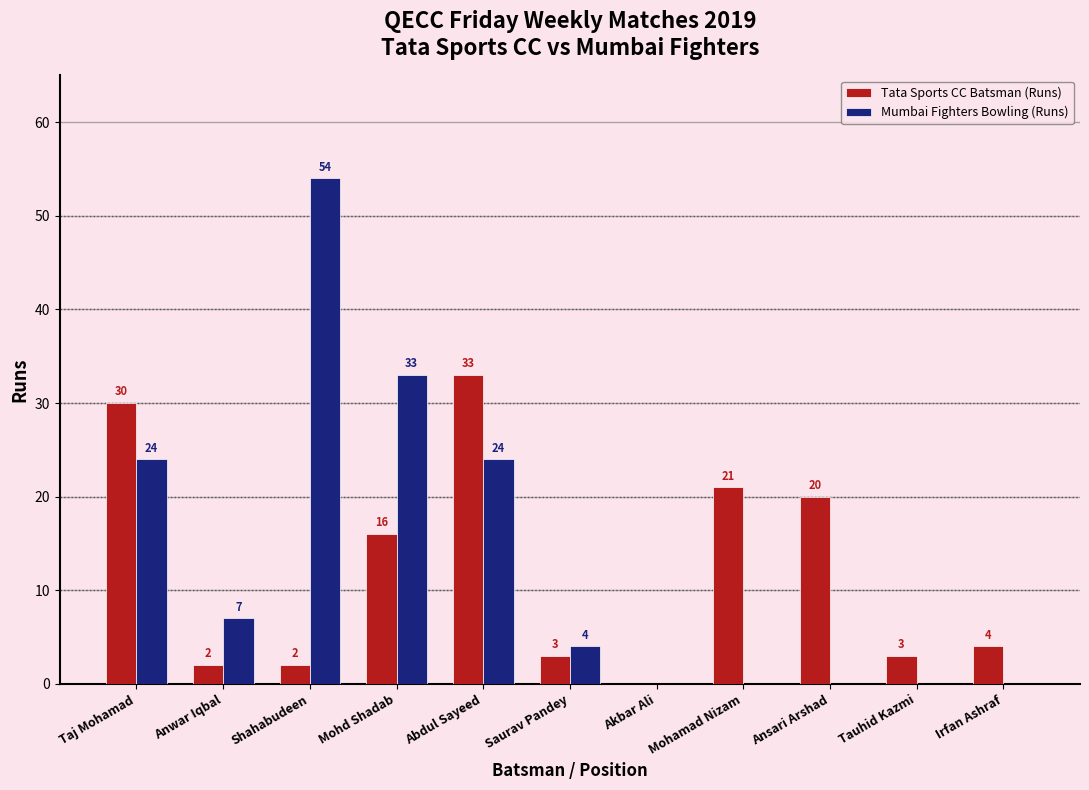

Reading left to right, transcribe all the data shown in this chart.

Tata Sports CC Batsman (Runs): Taj Mohamad=30	Anwar Iqbal=2	Shahabudeen=2	Mohd Shadab=16	Abdul Sayeed=33	Saurav Pandey=3	Akbar Ali=0	Mohamad Nizam=21	Ansari Arshad=20	Tauhid Kazmi=3	Irfan Ashraf=4
Mumbai Fighters Bowling (Runs): Taj Mohamad=24	Anwar Iqbal=7	Shahabudeen=54	Mohd Shadab=33	Abdul Sayeed=24	Saurav Pandey=4	Akbar Ali=0	Mohamad Nizam=0	Ansari Arshad=0	Tauhid Kazmi=0	Irfan Ashraf=0